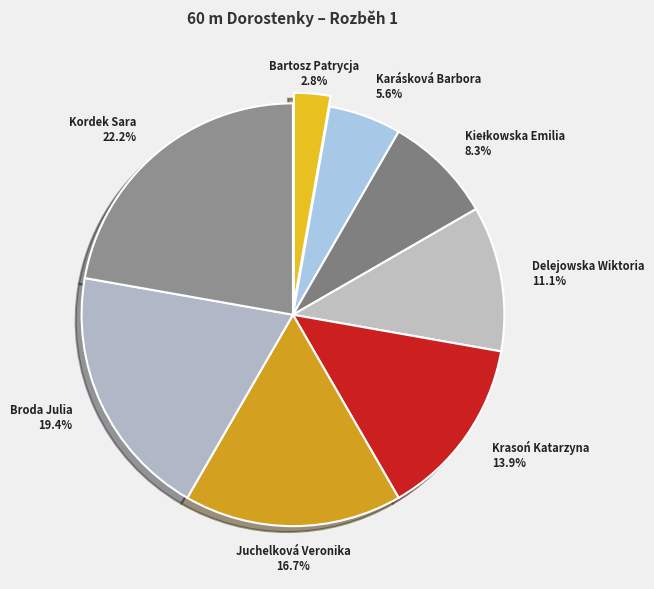

Does any single category account for the majority?

No